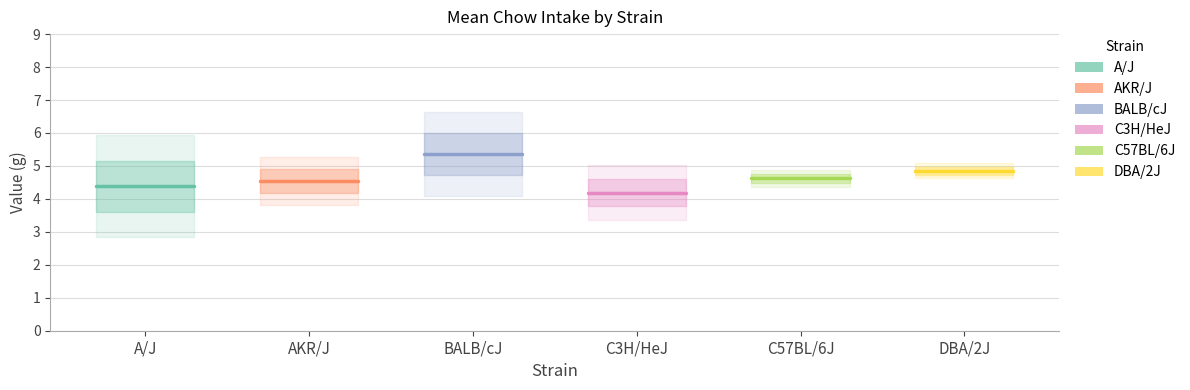

Which series has the largest total across all categories?

BALB/cJ